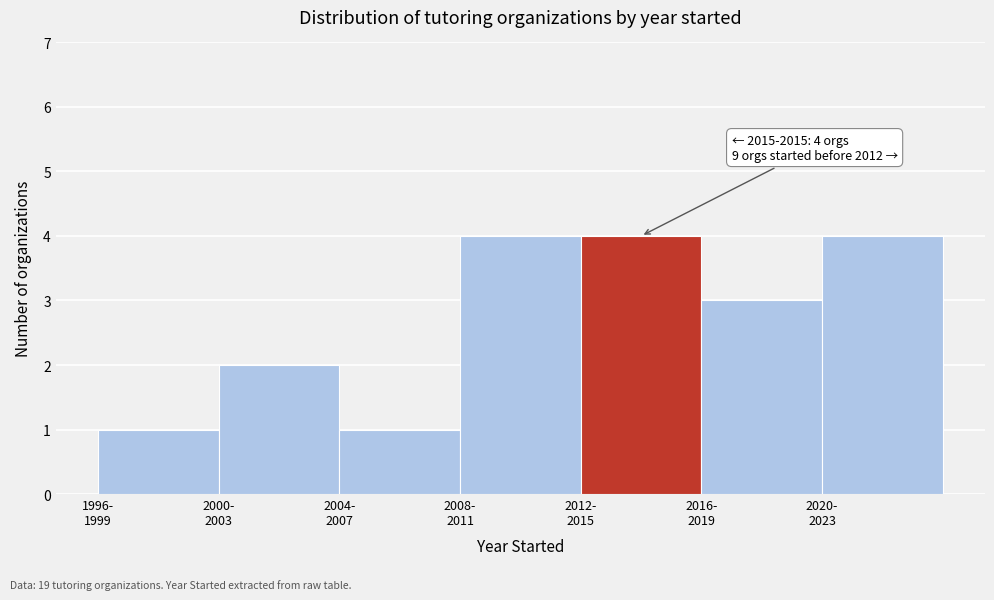

Reading left to right, extract all data points from this chart.

1	2	1	4	4	3	4